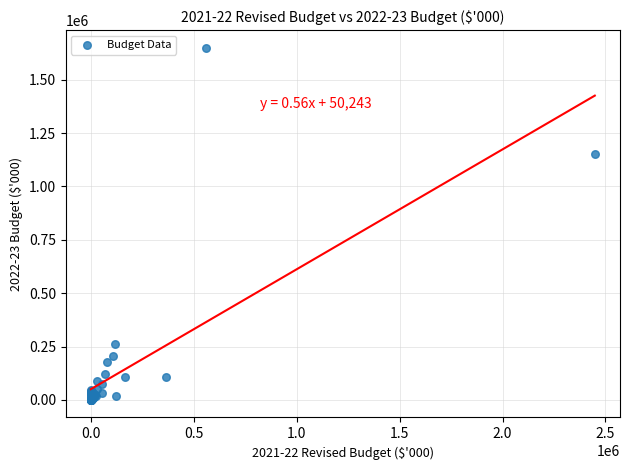

What Y value in the scatter plot is closest to 825050?

1150000